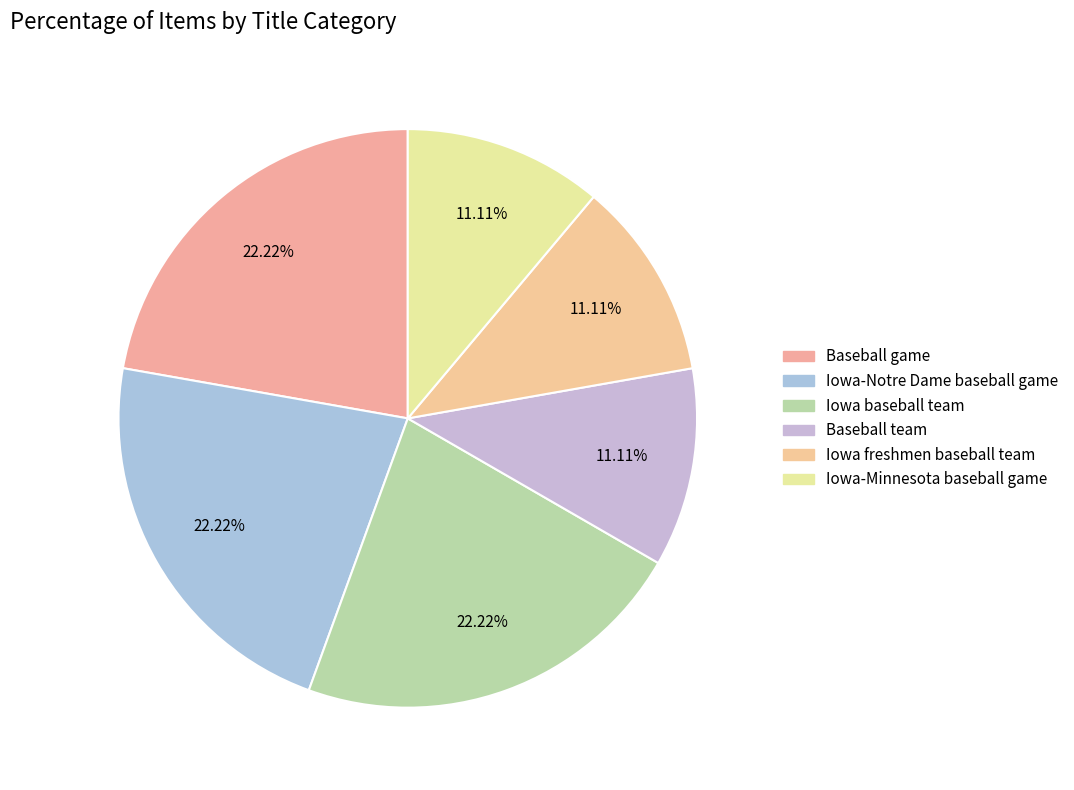

To the nearest percent, what portion does Iowa baseball team represent?

22%